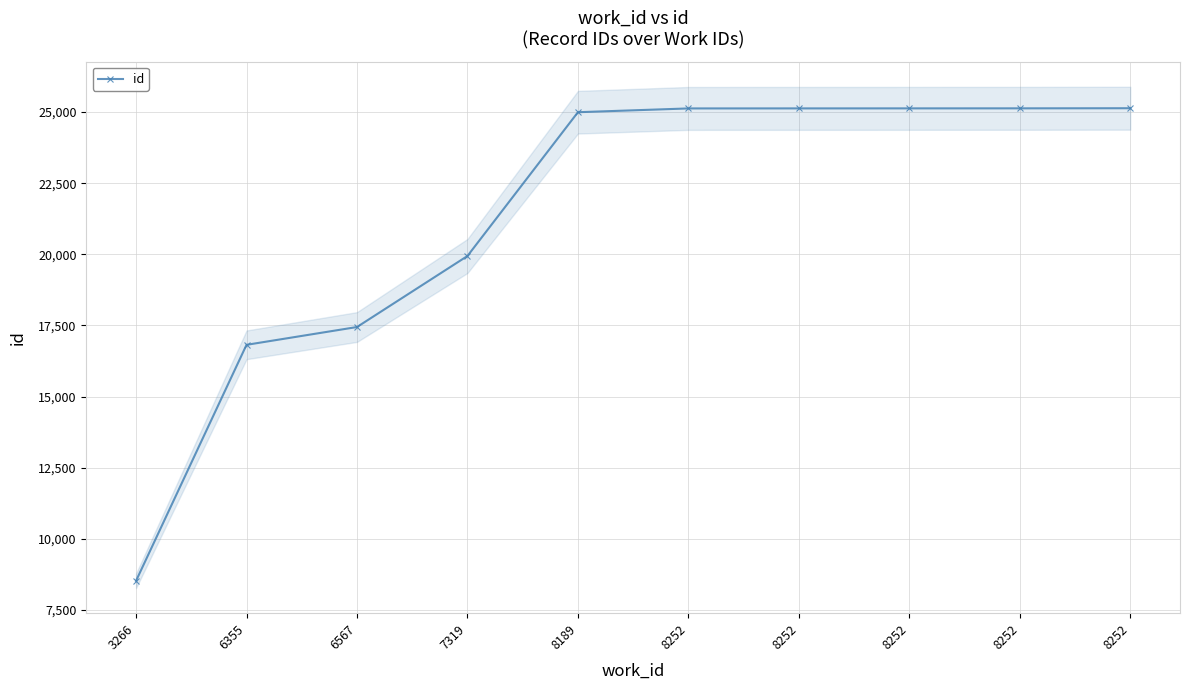

List the labels in order of value, largest first.

8252, 8252, 8252, 8252, 8252, 8189, 7319, 6567, 6355, 3266